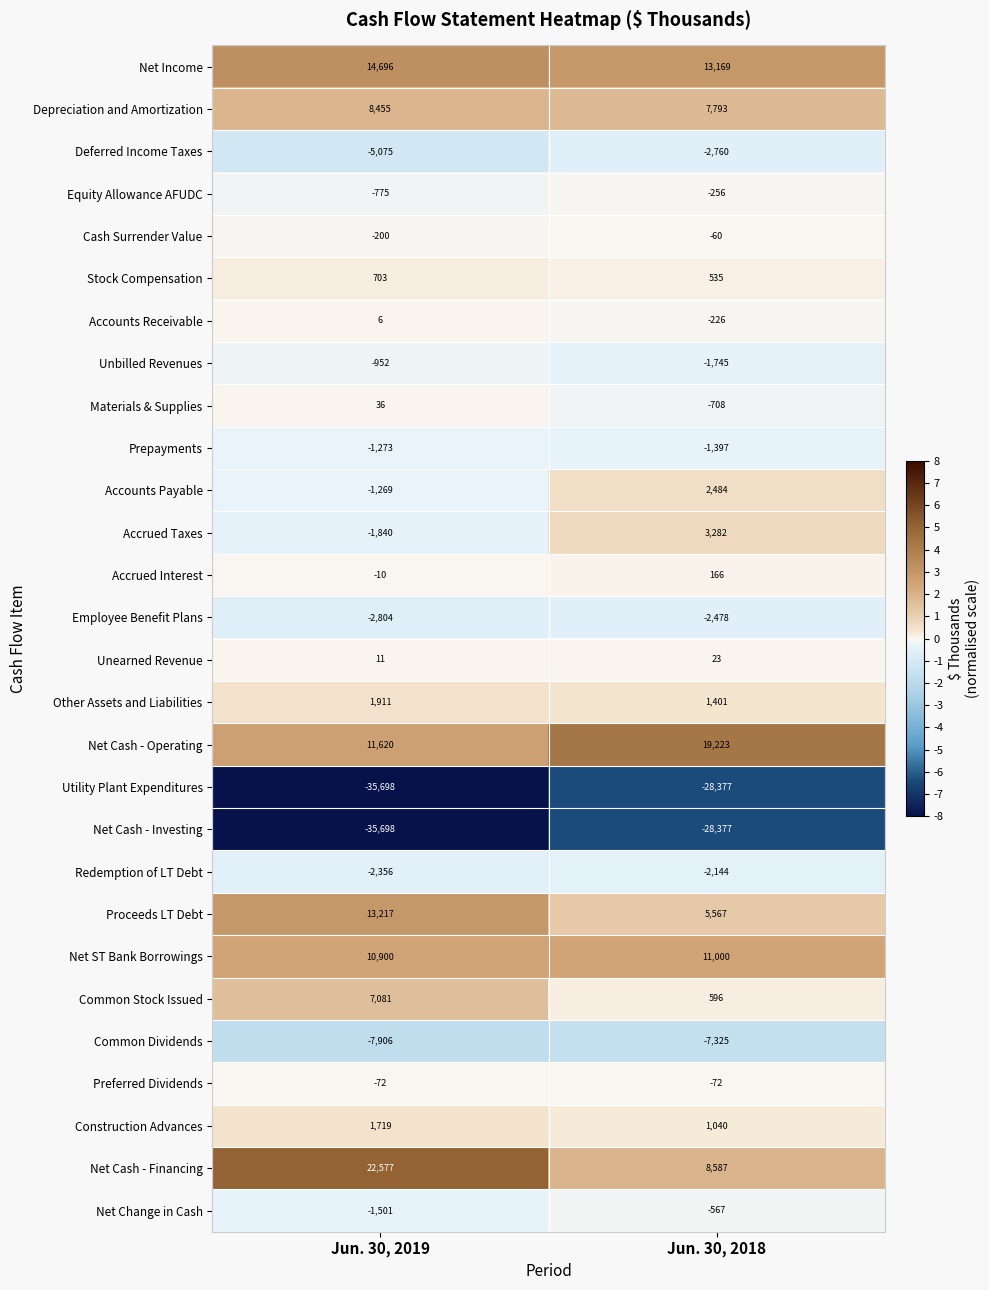

The Accrued Taxes series shows 4833 at Jun. 30, 2018. True or false?

False